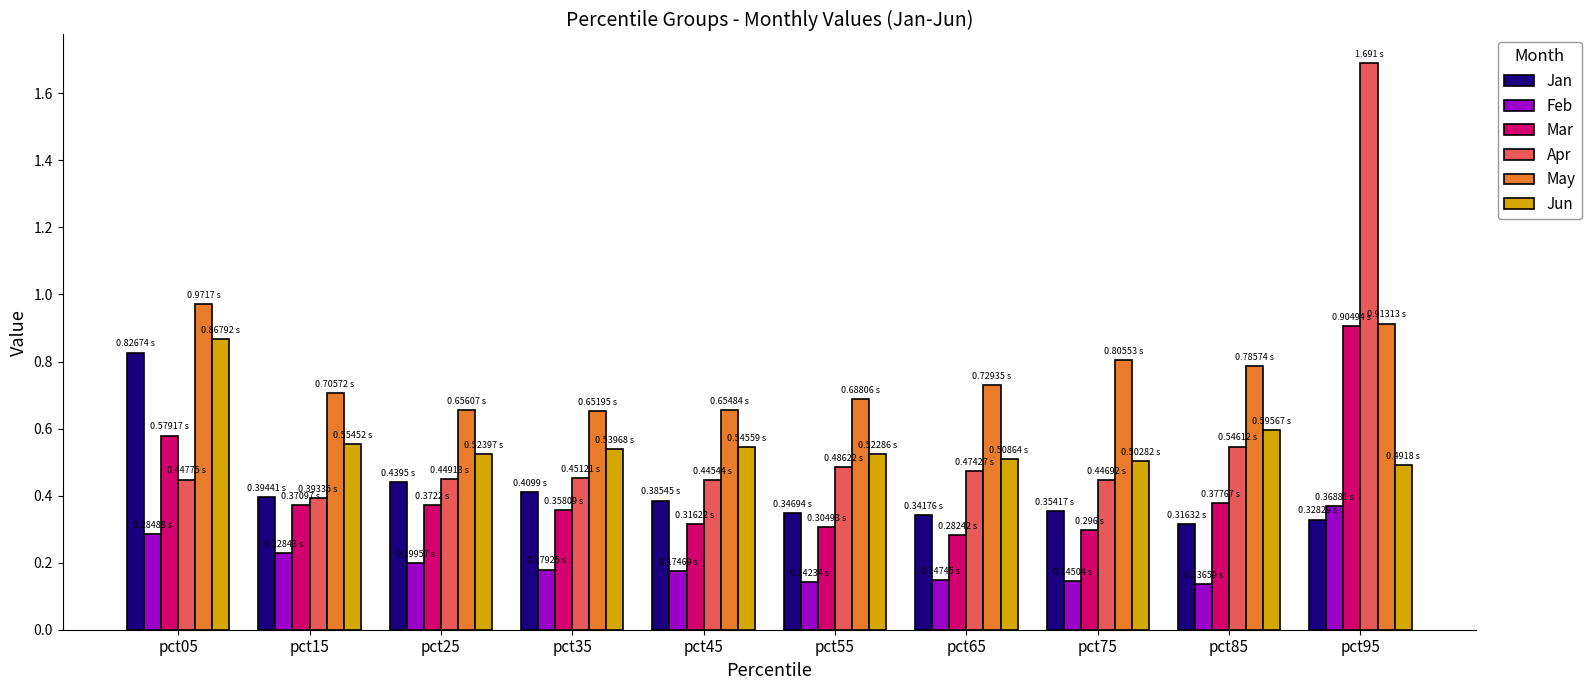

What is the sum of all Jan values?

4.1